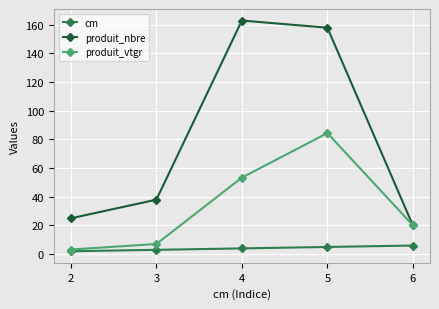

True or false: produit_nbre and cm intersect in this chart.

False